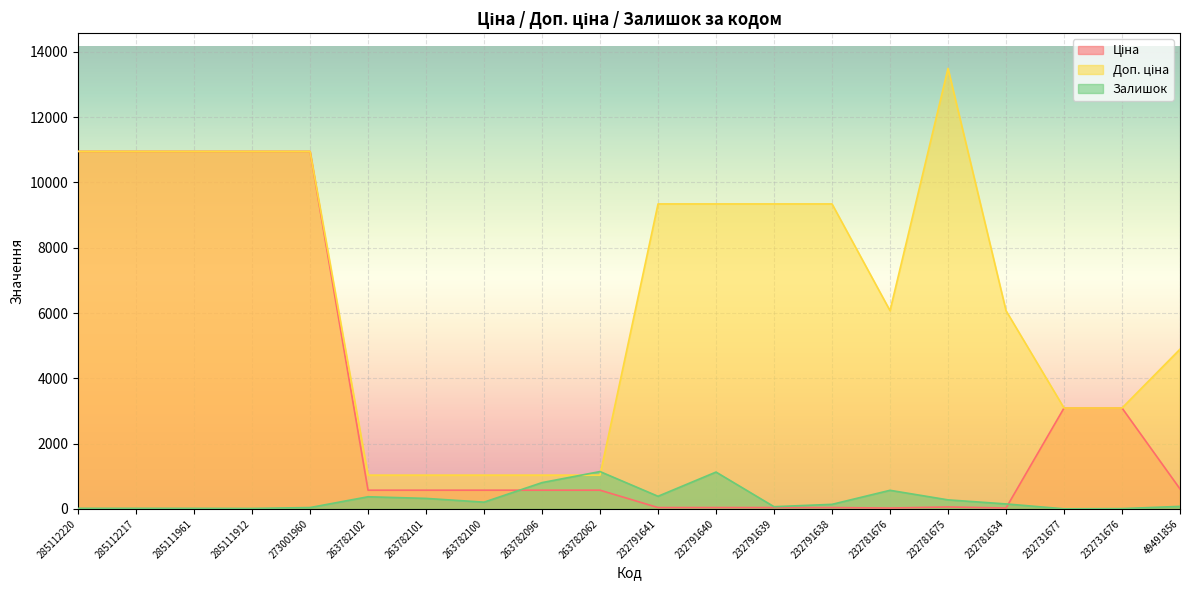

Which category has the highest value in the Доп. ціна series?

232781675